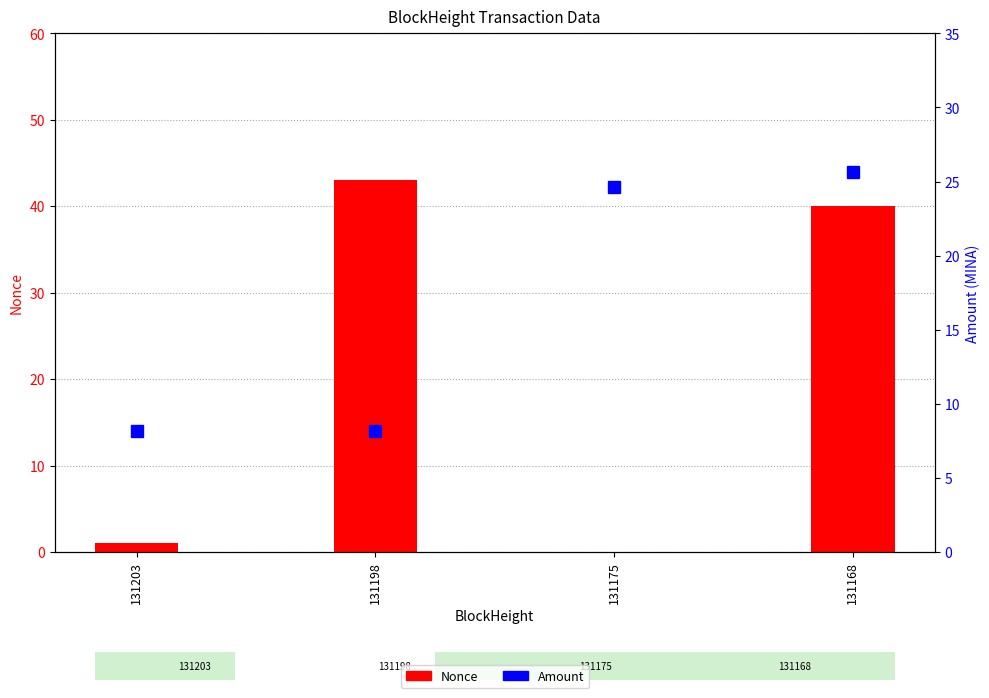

Which series has the largest range (max minus min)?

Nonce